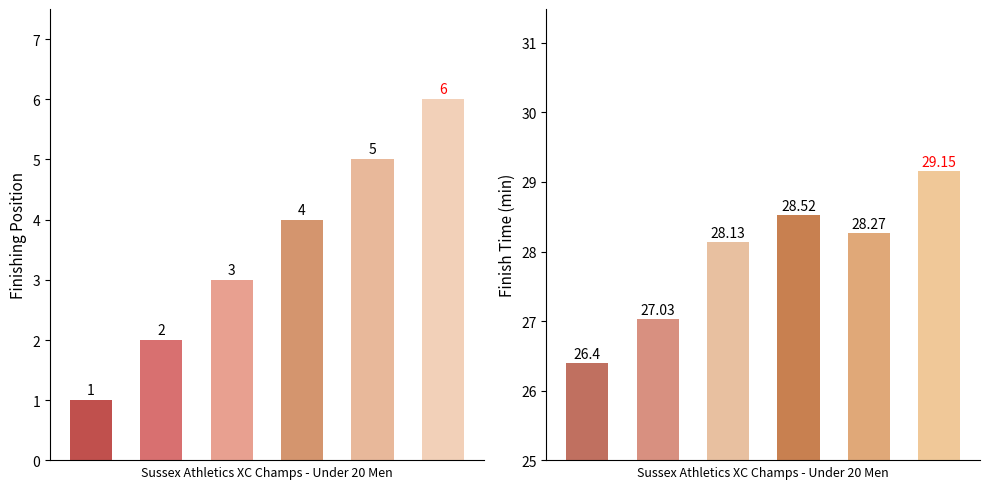

Reading left to right, what are all the values shown in this chart?

Position: 1.0	2.0	3.0	4.0	5.0	6.0
Time (min): 26.4	27.0	28.1	28.5	28.3	29.1